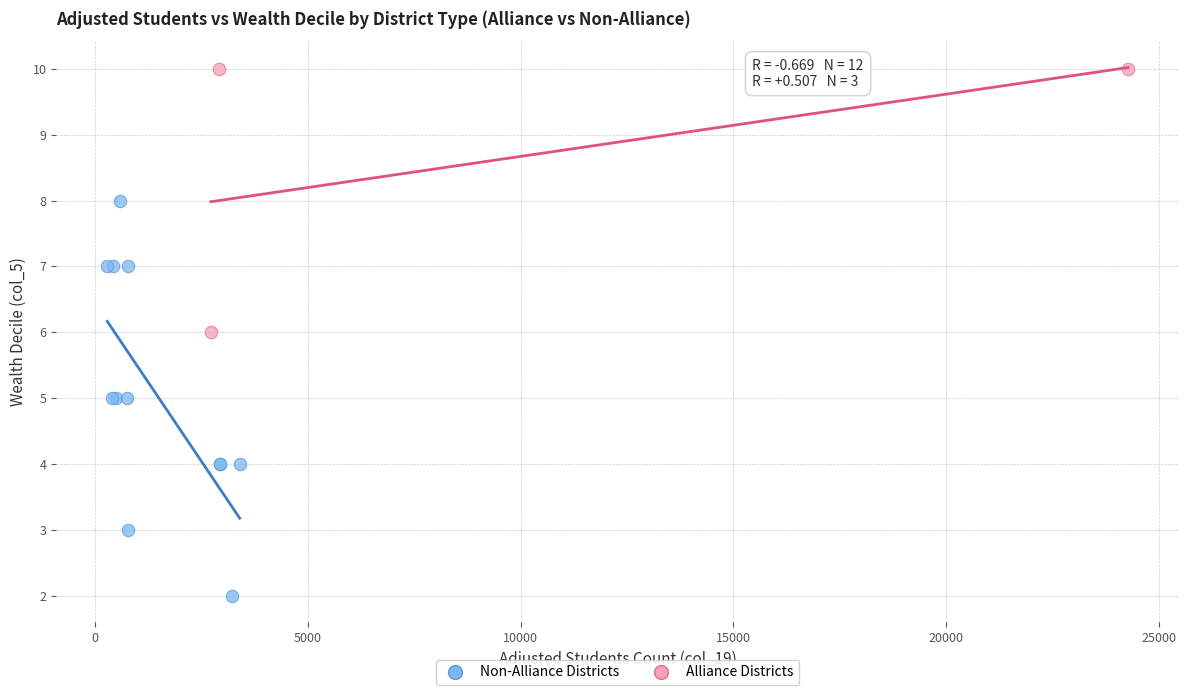

Which series contains the lowest Y value?

Non-Alliance Districts